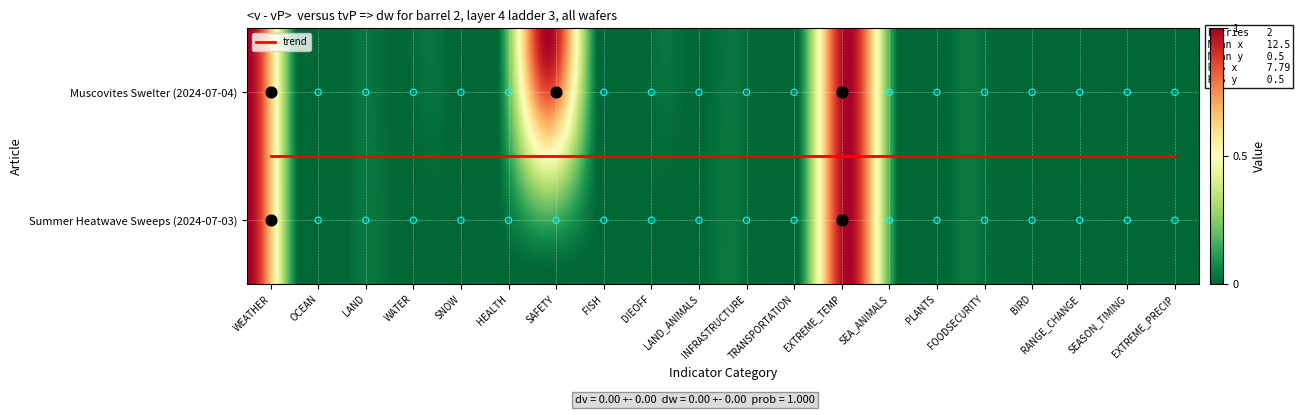

Reading left to right, list all the values displayed in this chart.

7B0AFA11-91BA-493B-9F5C-6D64809AD91F: WEATHER=1	OCEAN=0	LAND=0	WATER=0	SNOW=0	HEALTH=0	SAFETY=1	FISH=0	DIEOFF=0	LAND_ANIMALS=0	INFRASTRUCTURE=0	TRANSPORTATION=0	EXTREME_TEMP=1	SEA_ANIMALS=0	PLANTS=0	FOODSECURITY=0	BIRD=0	RANGE_CHANGE=0	SEASON_TIMING=0	EXTREME_PRECIP=0
4FE291FD-5206-482A-B5AC-37885037CECC: WEATHER=1	OCEAN=0	LAND=0	WATER=0	SNOW=0	HEALTH=0	SAFETY=0	FISH=0	DIEOFF=0	LAND_ANIMALS=0	INFRASTRUCTURE=0	TRANSPORTATION=0	EXTREME_TEMP=1	SEA_ANIMALS=0	PLANTS=0	FOODSECURITY=0	BIRD=0	RANGE_CHANGE=0	SEASON_TIMING=0	EXTREME_PRECIP=0